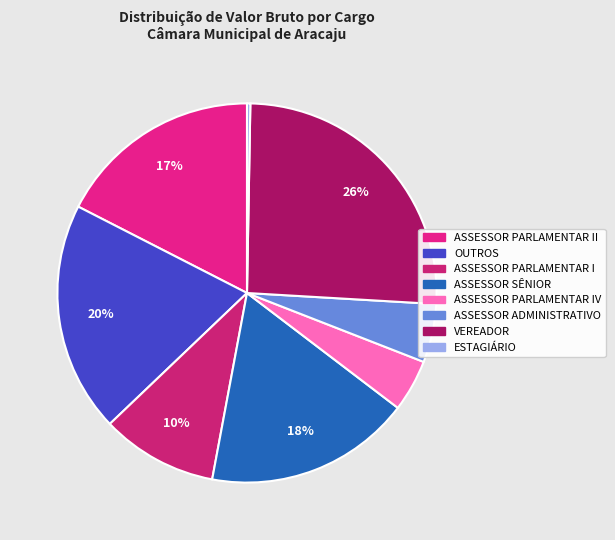

How many slices are in this pie chart?

8